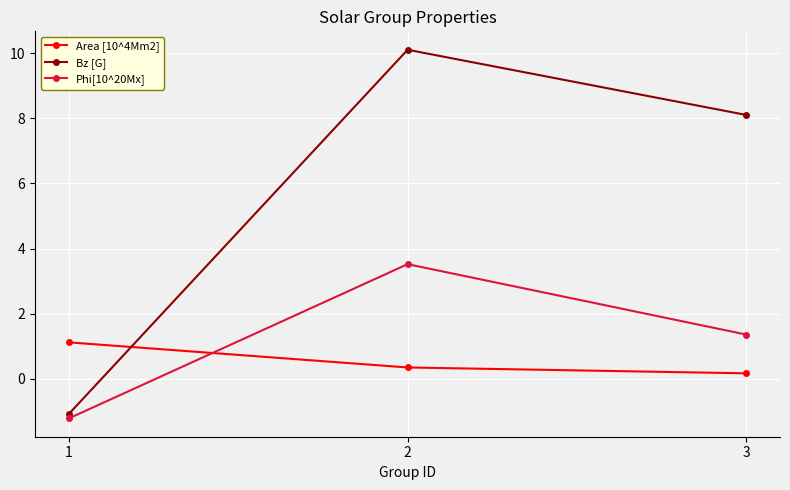

Count the number of categories in the chart.

3